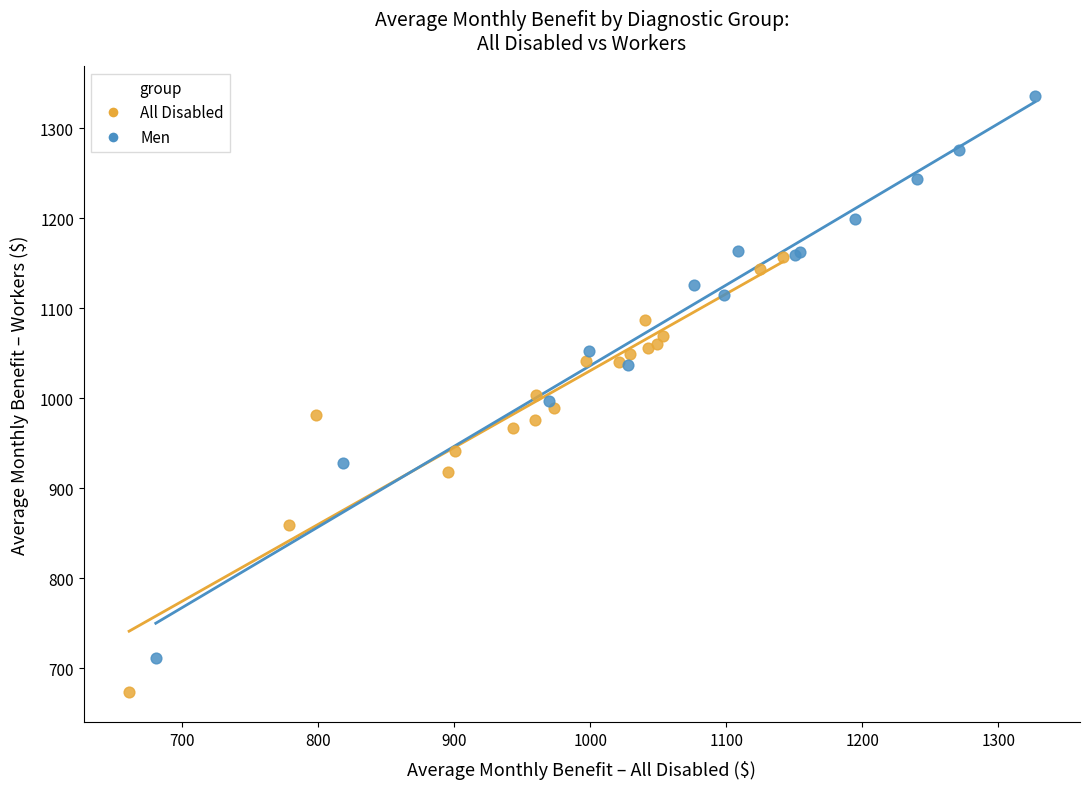

Which series has the widest spread of Y values?

Men